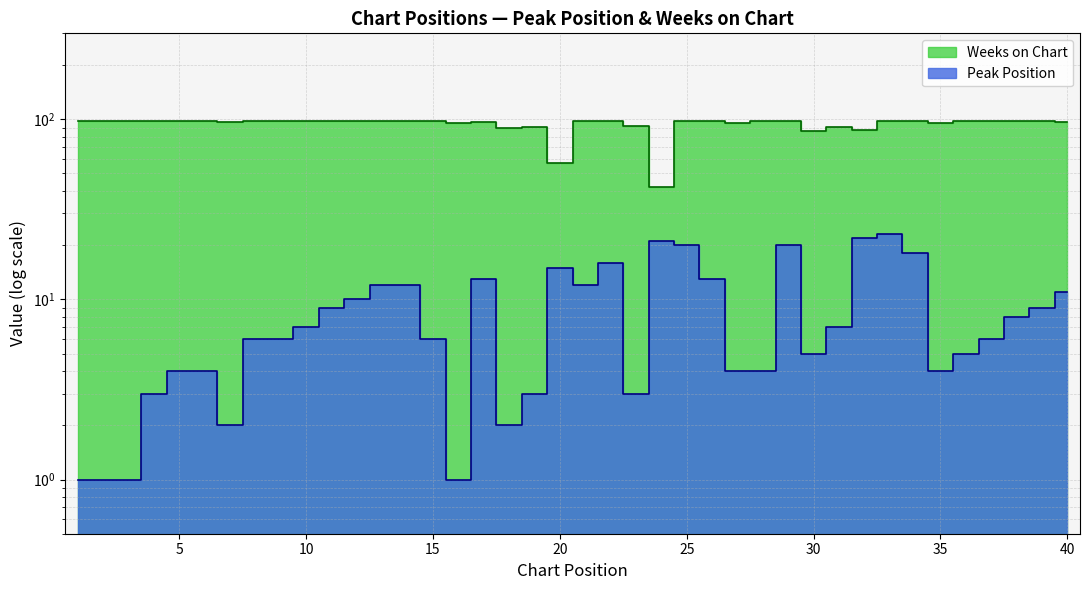

What is the approximate value of Peak Position at 10, to the nearest 10?

10